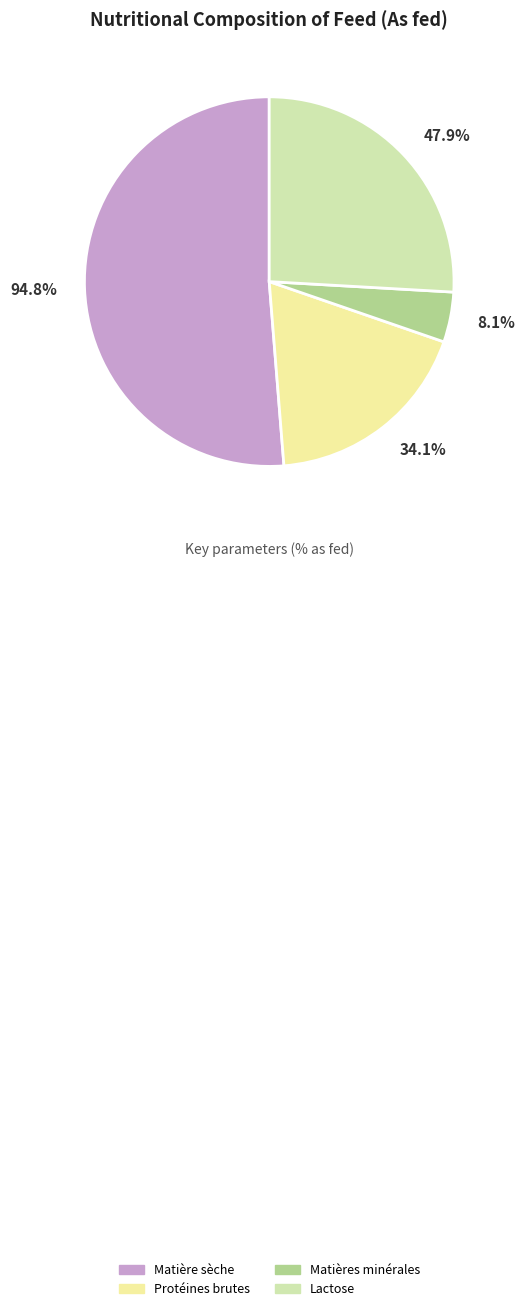

What is the smallest slice in the pie chart?

Matières minérales (8.1%)